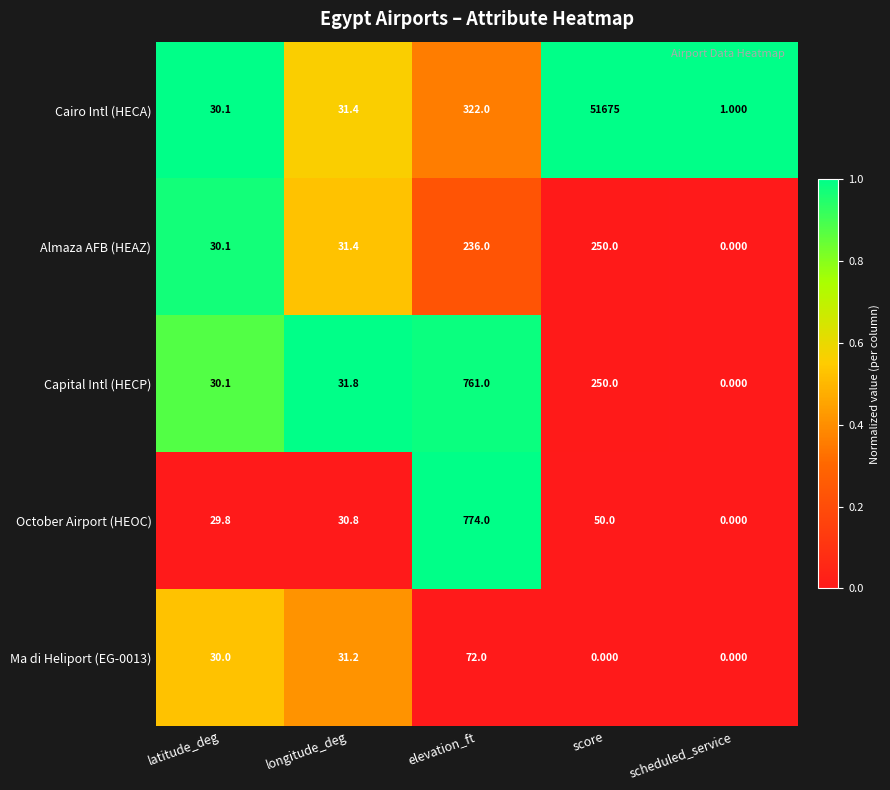

Which series has the largest range (max minus min)?

Cairo Intl (HECA)